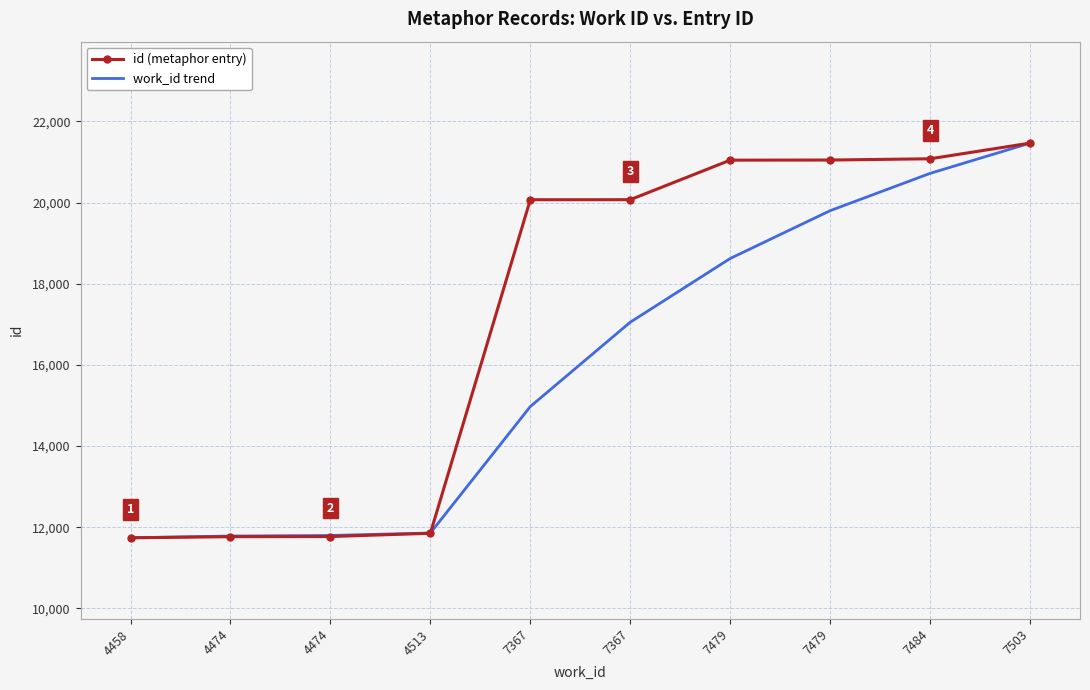

Where do work_id trend and id (metaphor entry) first cross each other?

4513 and 7367